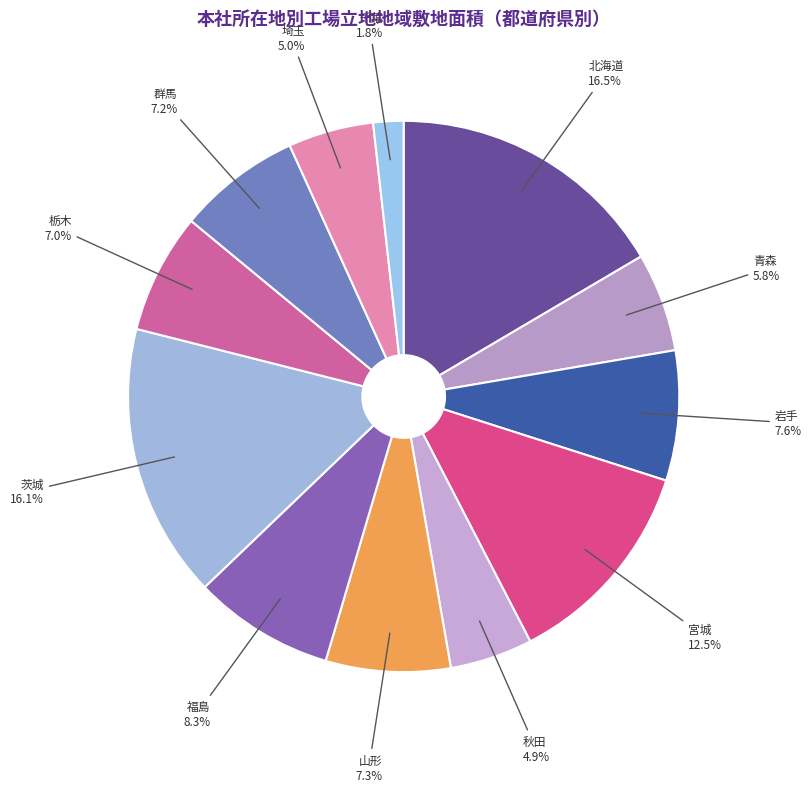

What is the total percentage of 岩手 and 茨城?

23.7%